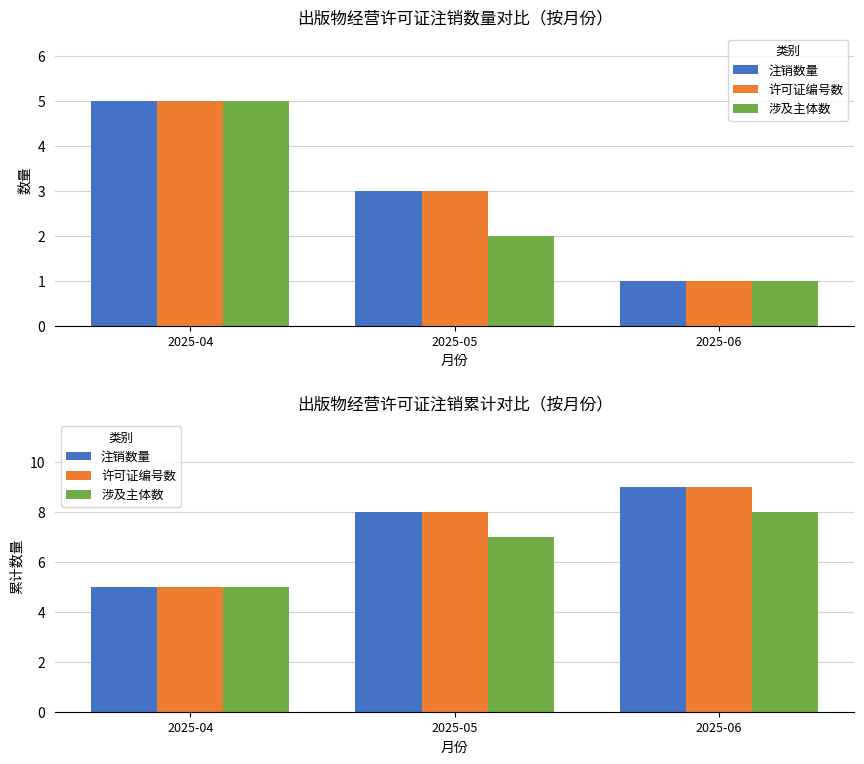

Reading left to right, extract all data points from this chart.

注销数量: 5	8	9
许可证编号数: 5	8	9
涉及主体数: 5	7	8